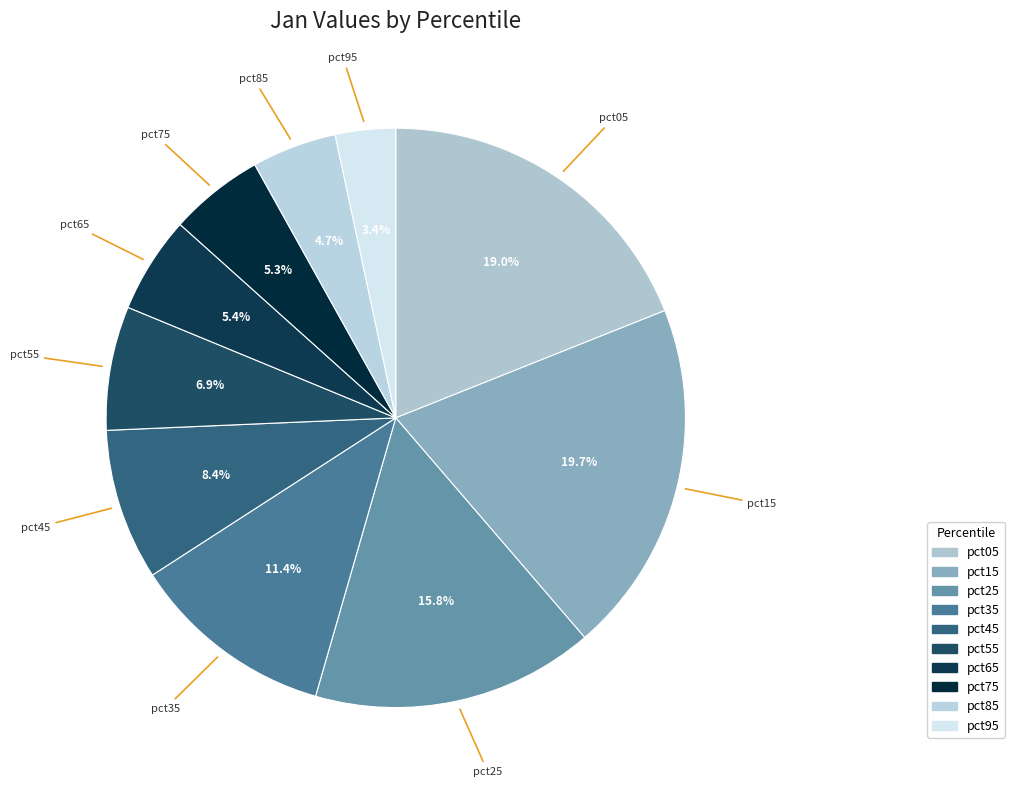

Does any single category account for the majority?

No